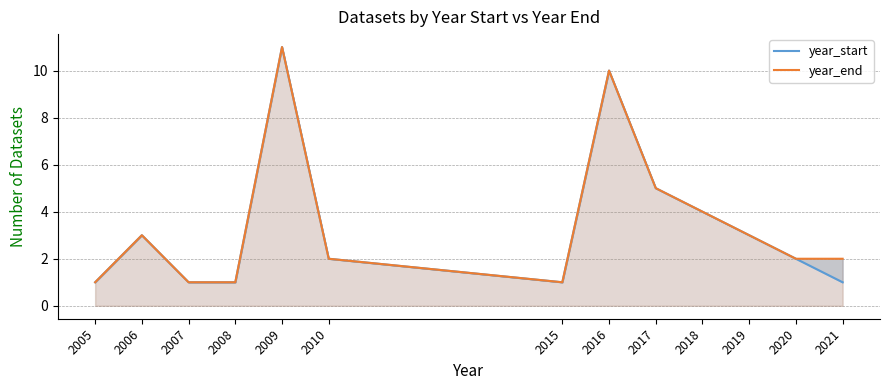

At which label does year_end first exceed 2?

2006